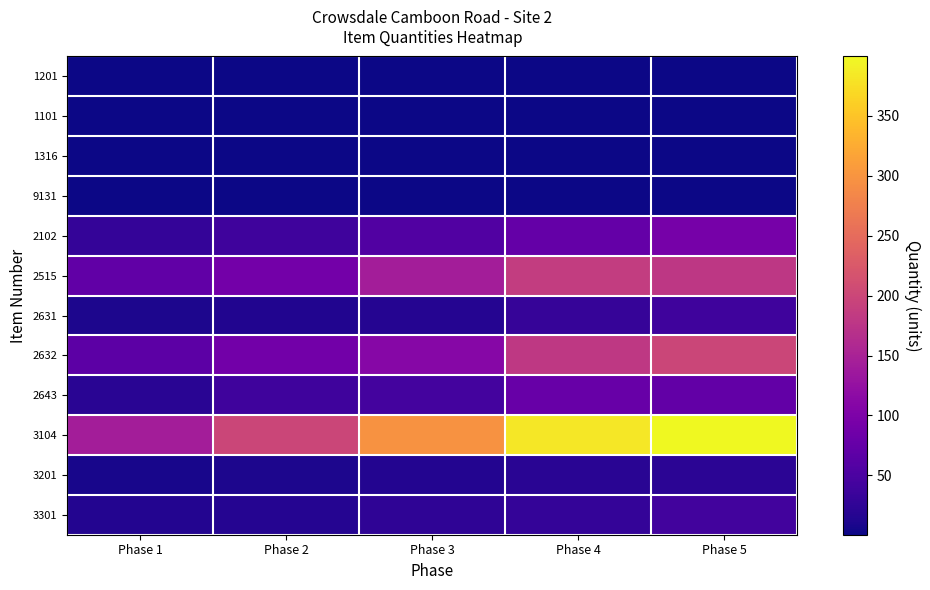

Reading left to right, transcribe all the data shown in this chart.

1201: Phase 1=0.5	Phase 2=0.9	Phase 3=1.2	Phase 4=1.5	Phase 5=1.5
1101: Phase 1=0.4	Phase 2=0.7	Phase 3=1.3	Phase 4=1.5	Phase 5=1.8
1316: Phase 1=0.4	Phase 2=1.0	Phase 3=1.2	Phase 4=1.2	Phase 5=1.5
9131: Phase 1=0.4	Phase 2=0.7	Phase 3=1.1	Phase 4=1.4	Phase 5=1.6
2102: Phase 1=29.3	Phase 2=38.3	Phase 3=56.5	Phase 4=74.2	Phase 5=93.5
2515: Phase 1=71.9	Phase 2=90.8	Phase 3=142.7	Phase 4=187.3	Phase 5=179.5
2631: Phase 1=9.9	Phase 2=13.2	Phase 3=17.3	Phase 4=31.4	Phase 5=38.3
2632: Phase 1=67.4	Phase 2=88.5	Phase 3=110.8	Phase 4=180.4	Phase 5=199.1
2643: Phase 1=20.2	Phase 2=37.9	Phase 3=42.5	Phase 4=77.4	Phase 5=73.0
3104: Phase 1=143.2	Phase 2=199.0	Phase 3=298.3	Phase 4=383.6	Phase 5=399.7
3201: Phase 1=7.1	Phase 2=10.7	Phase 3=15.5	Phase 4=19.5	Phase 5=21.2
3301: Phase 1=15.2	Phase 2=17.4	Phase 3=25.1	Phase 4=29.8	Phase 5=41.1